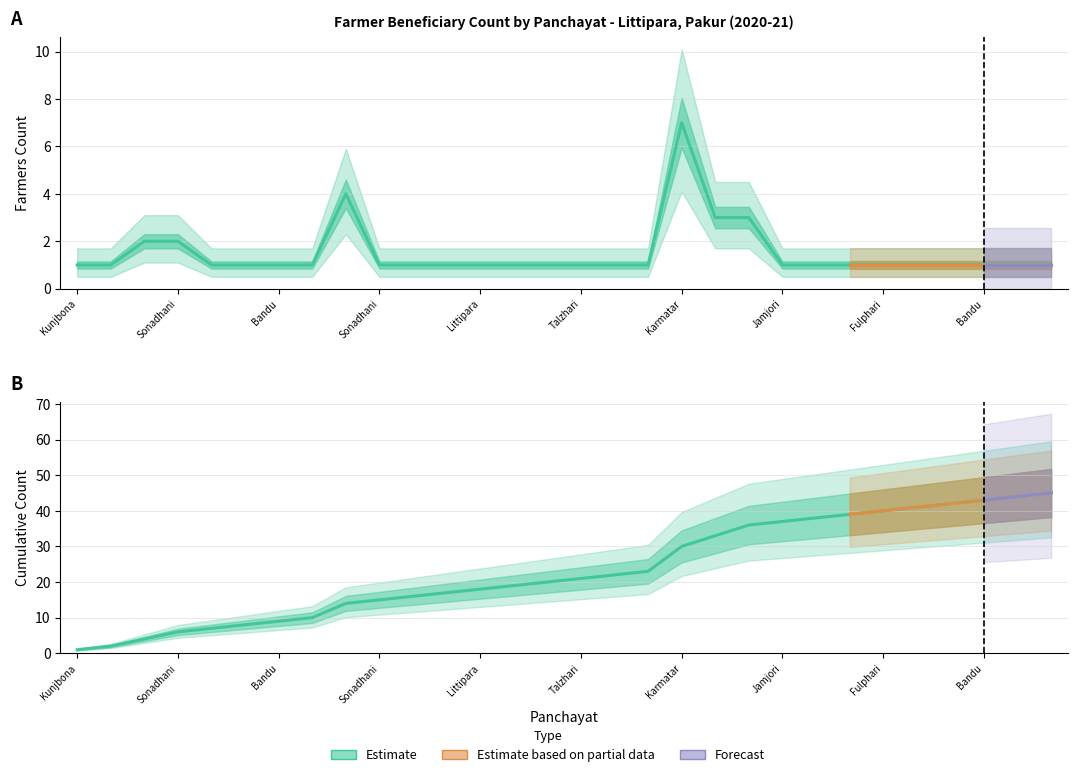

What is the difference between the highest and lowest values at Jordiha?

9